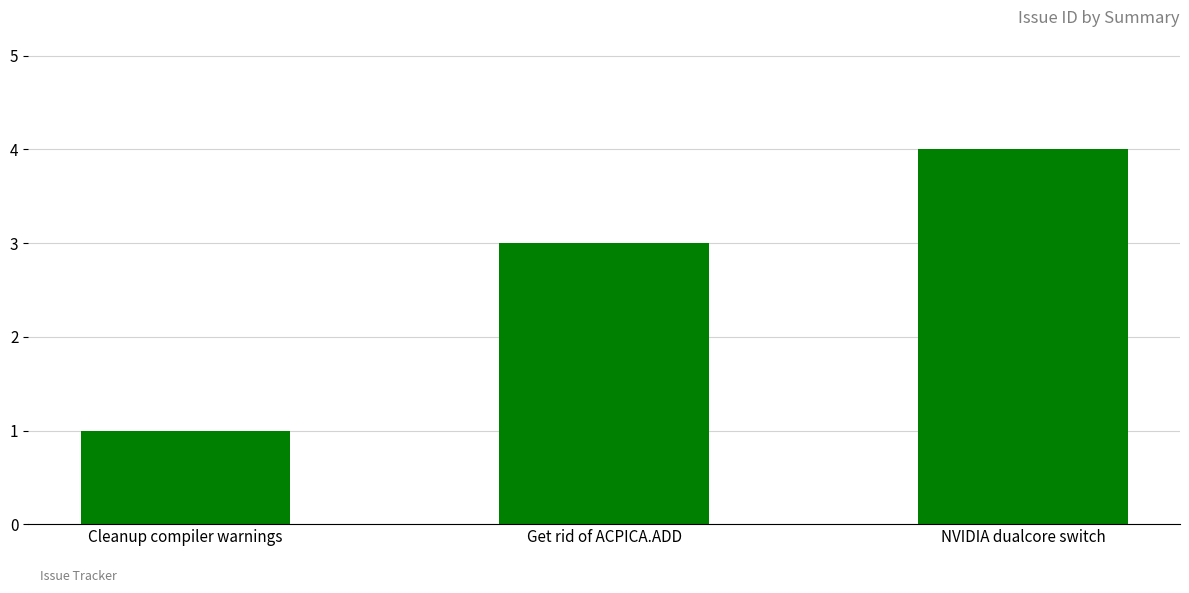

How many data points are less than 3?

1